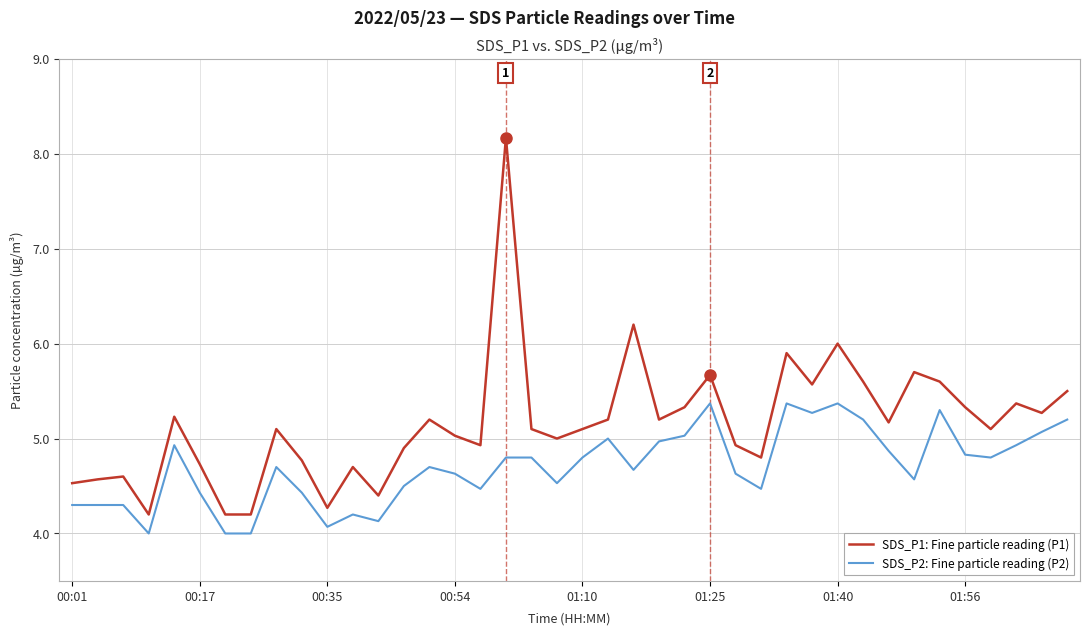

What is the difference between the maximum and minimum values in the SDS_P1: Fine particle reading (P1) series?

4.0